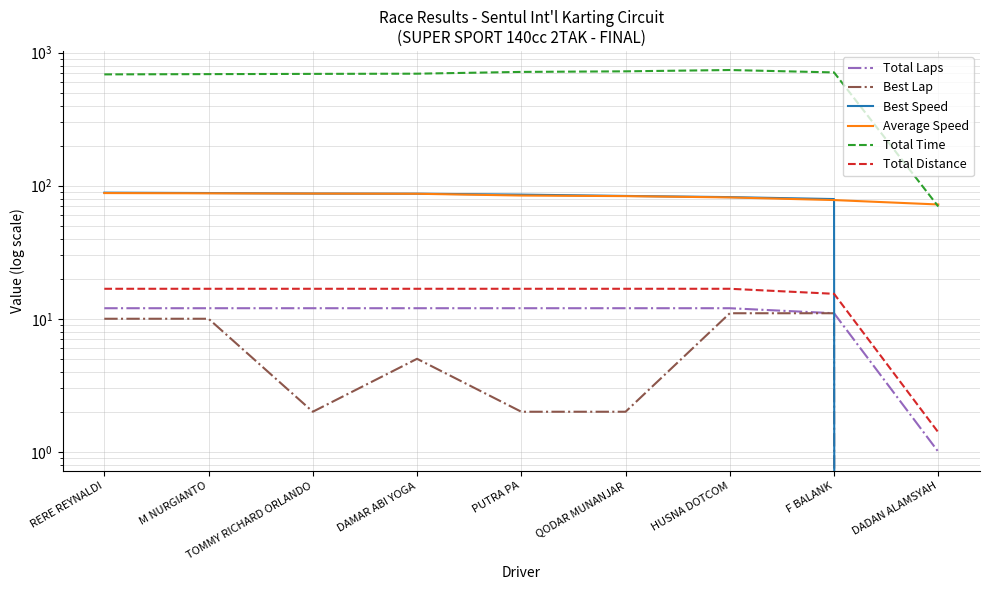

What value does the Average Speed series have at QODAR MUNANJAR?

83.5